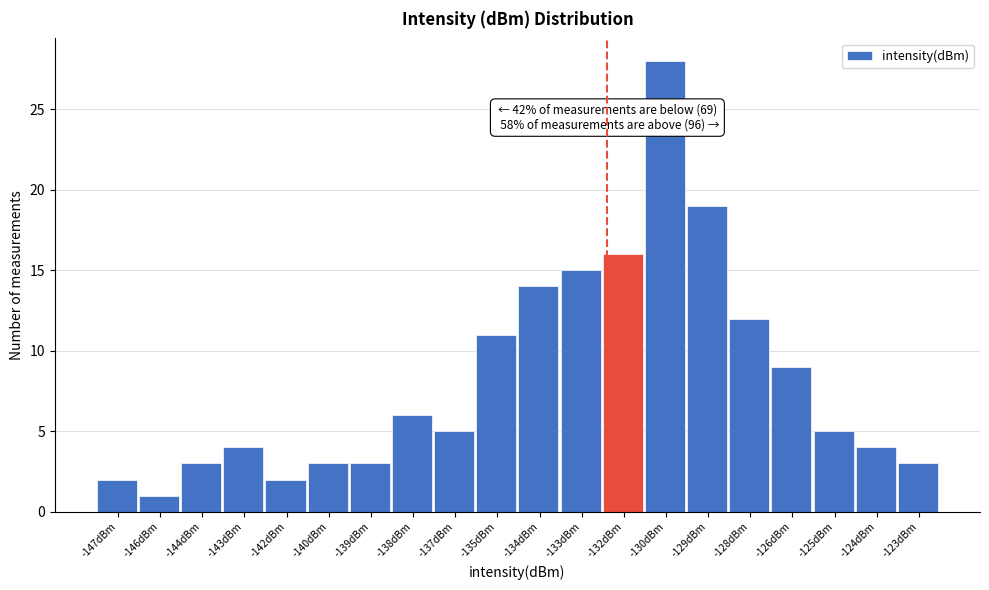

Reading left to right, what are all the values shown in this chart?

2	1	3	4	2	3	3	6	5	11	14	15	16	28	19	12	9	5	4	3